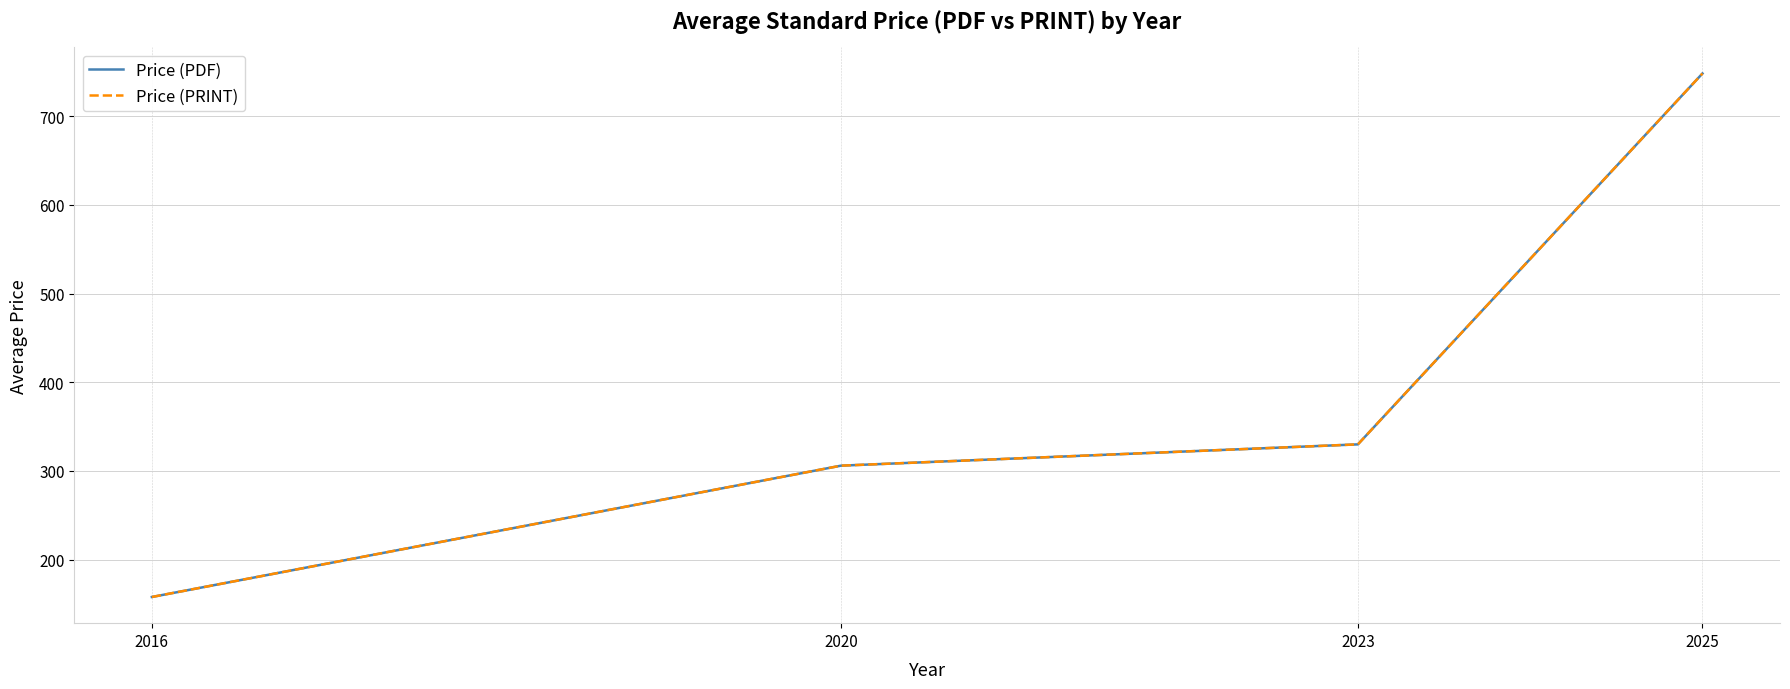

Does the chart have visible grid lines?

Yes